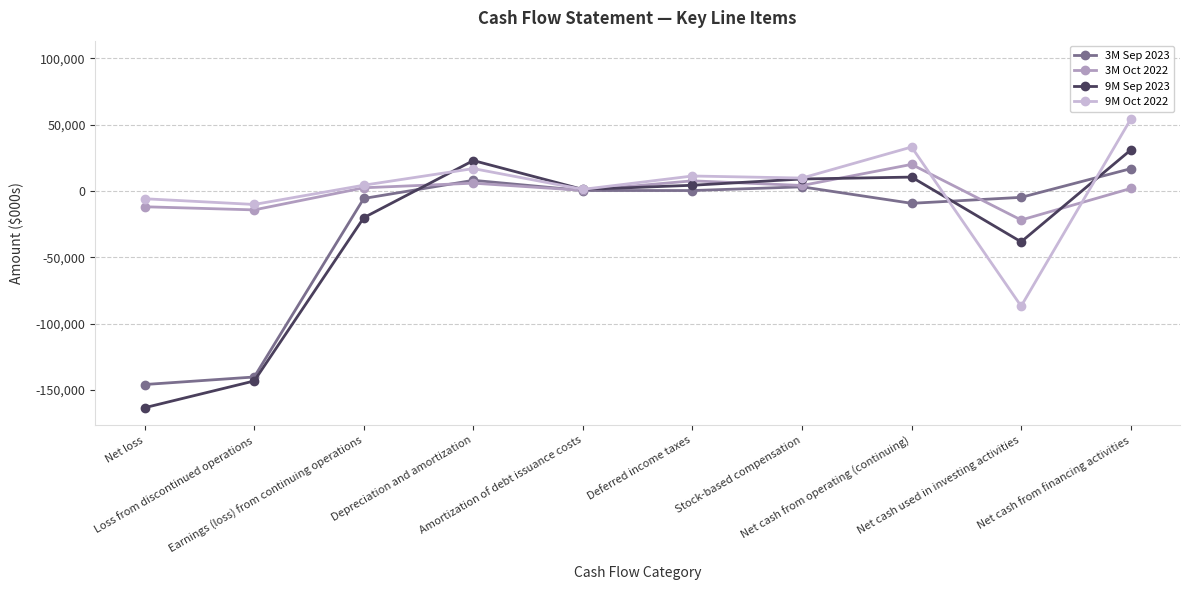

Count the number of categories in the chart.

10